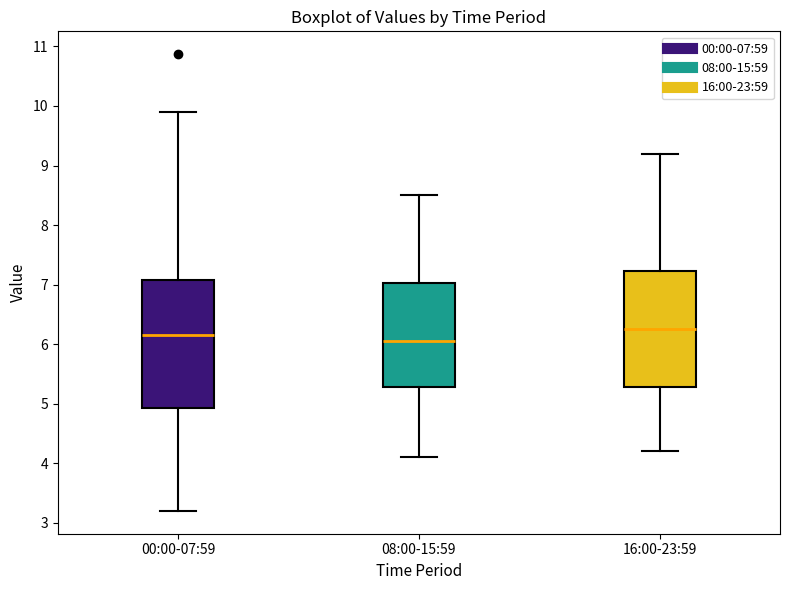

Comparing the boxes themselves (not the whiskers), which one is the tallest?

00:00-07:59